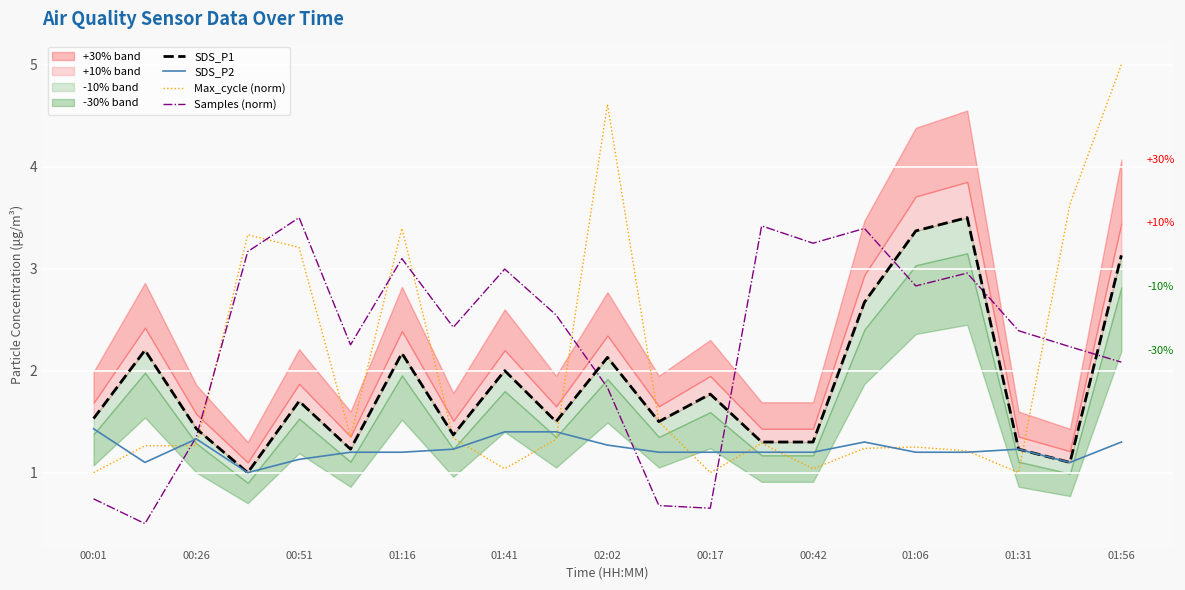

What is the highest value of the Samples (norm) series?

3.5